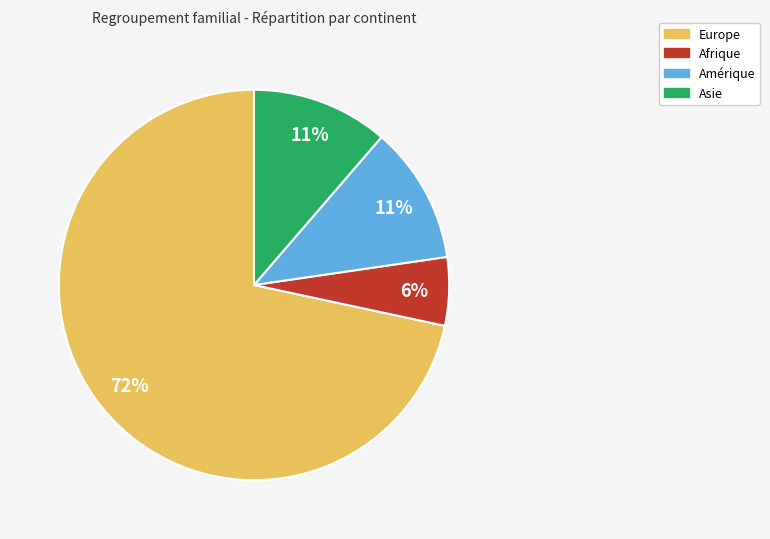

Which slice is the largest?

Europe